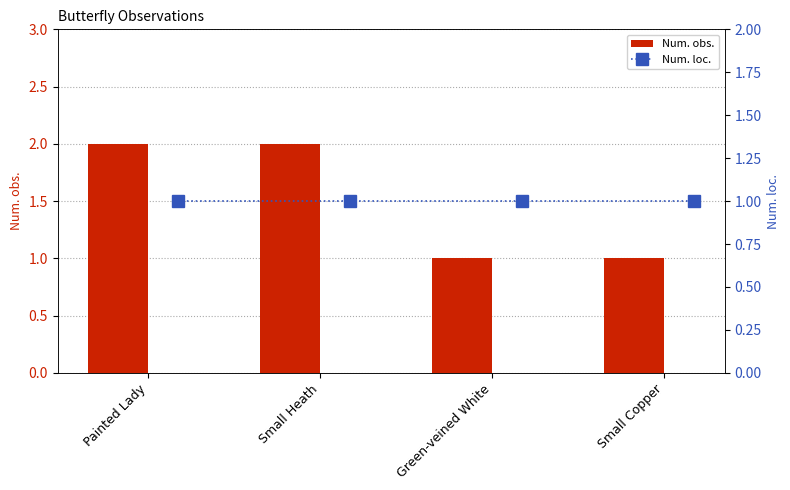

What is the average value of the Num. obs. series?

2